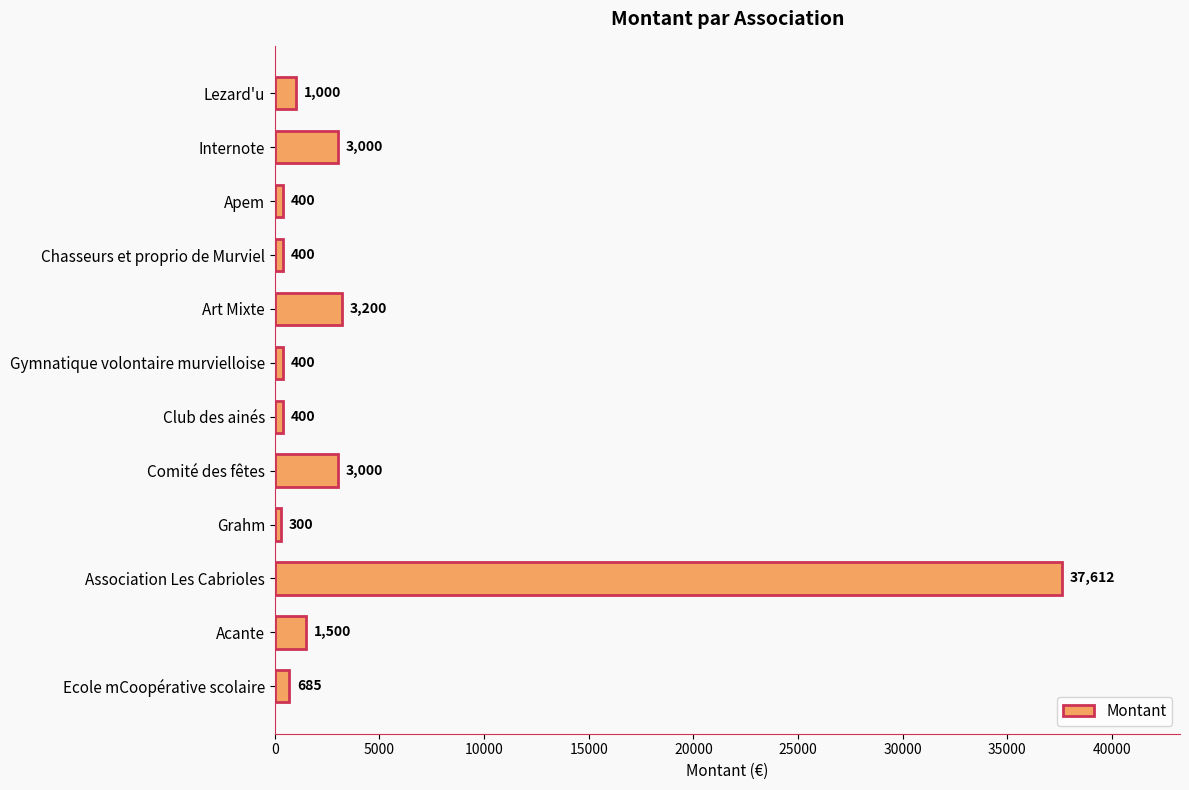

What is the change in value from Apem to Acante?

+1100